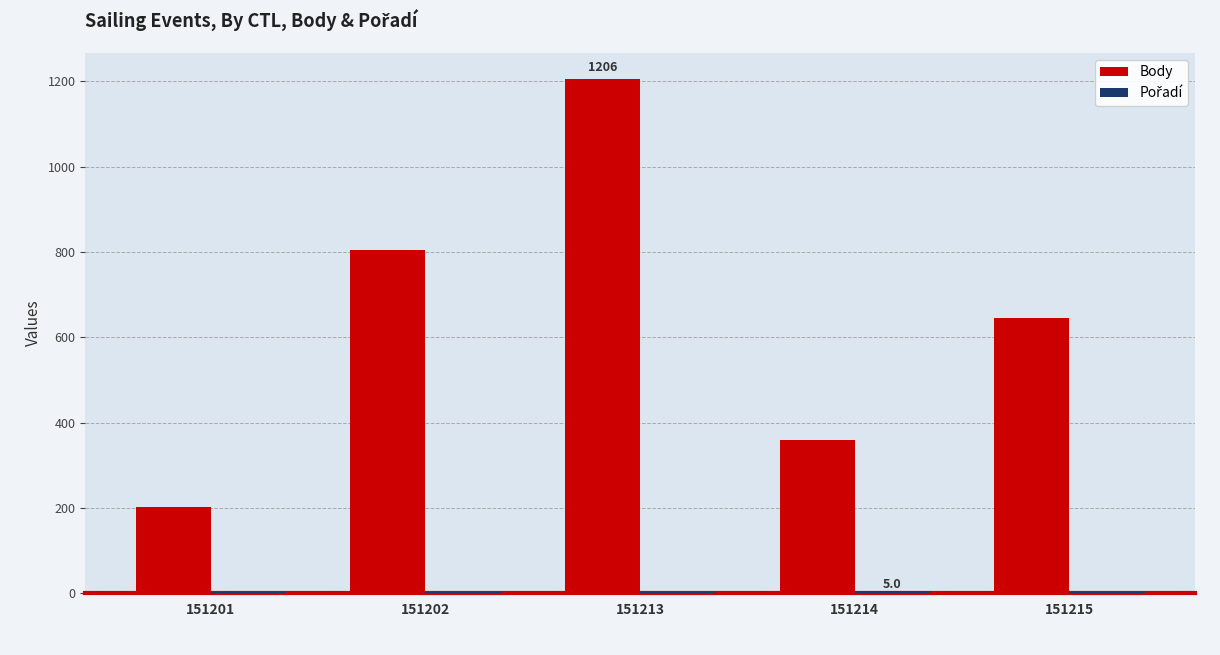

How many Body values are between 360 and 804?

3